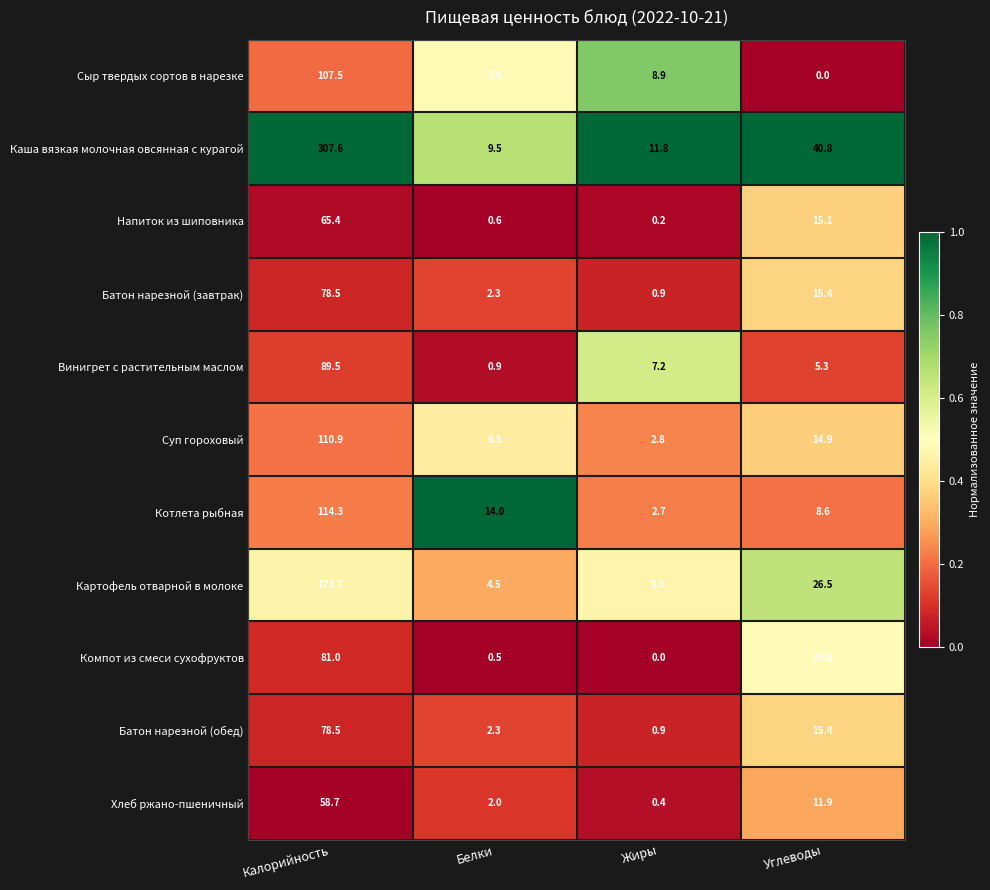

What is the approximate value of Котлета рыбная at Калорийность?

114.3